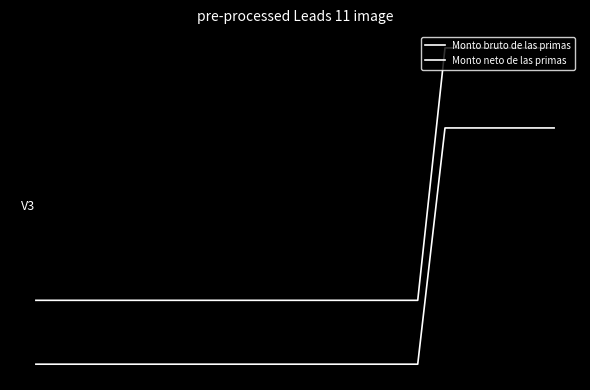

Reading right to left, extract all data points from this chart.

Monto bruto de las primas: 822.0	822.0	822.0	822.0	822.0	747.1	747.1	747.1	747.1	747.1	747.1	747.1	747.1	747.1	747.1	747.1	747.1	747.1	747.1	747.1
Monto neto de las primas: 798.3	798.3	798.3	798.3	798.3	728.2	728.2	728.2	728.2	728.2	728.2	728.2	728.2	728.2	728.2	728.2	728.2	728.2	728.2	728.2